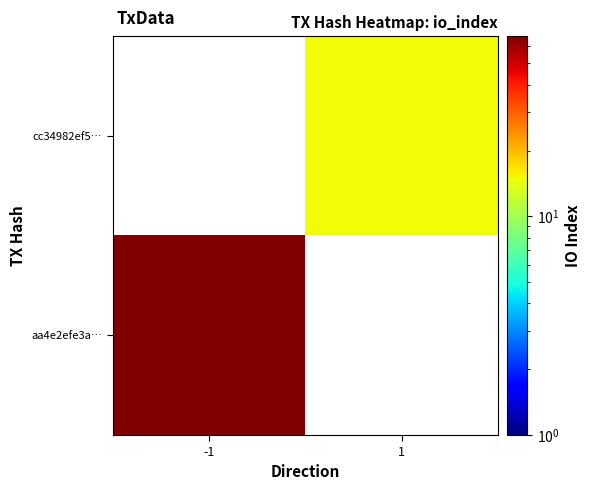

At which label is aa4e2efe3a… closest to 67?

-1